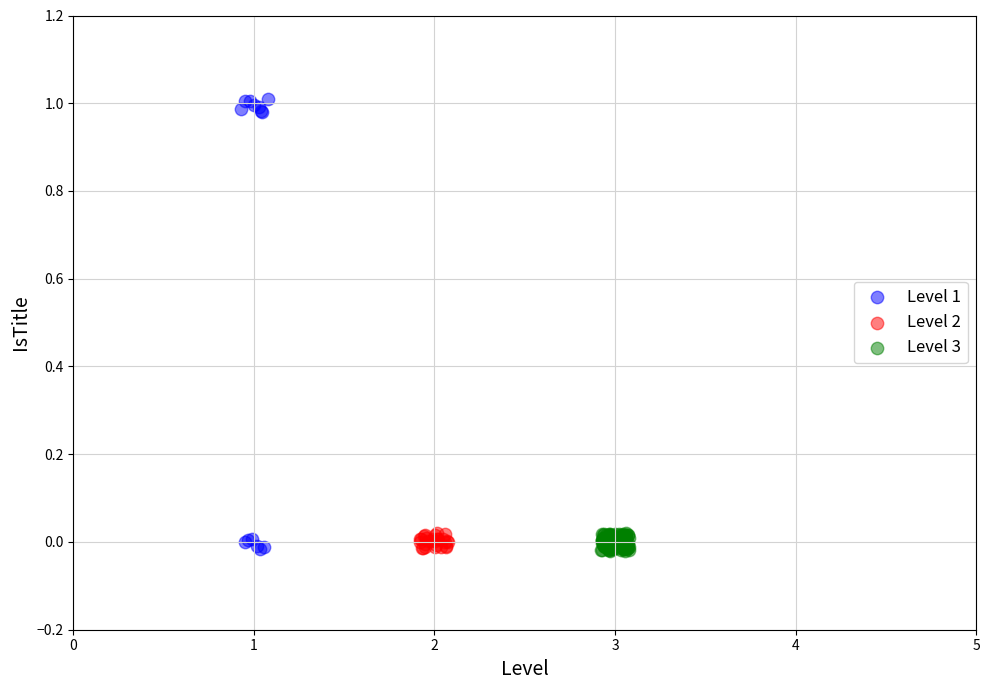

Which series has the widest spread of Y values?

Level 1